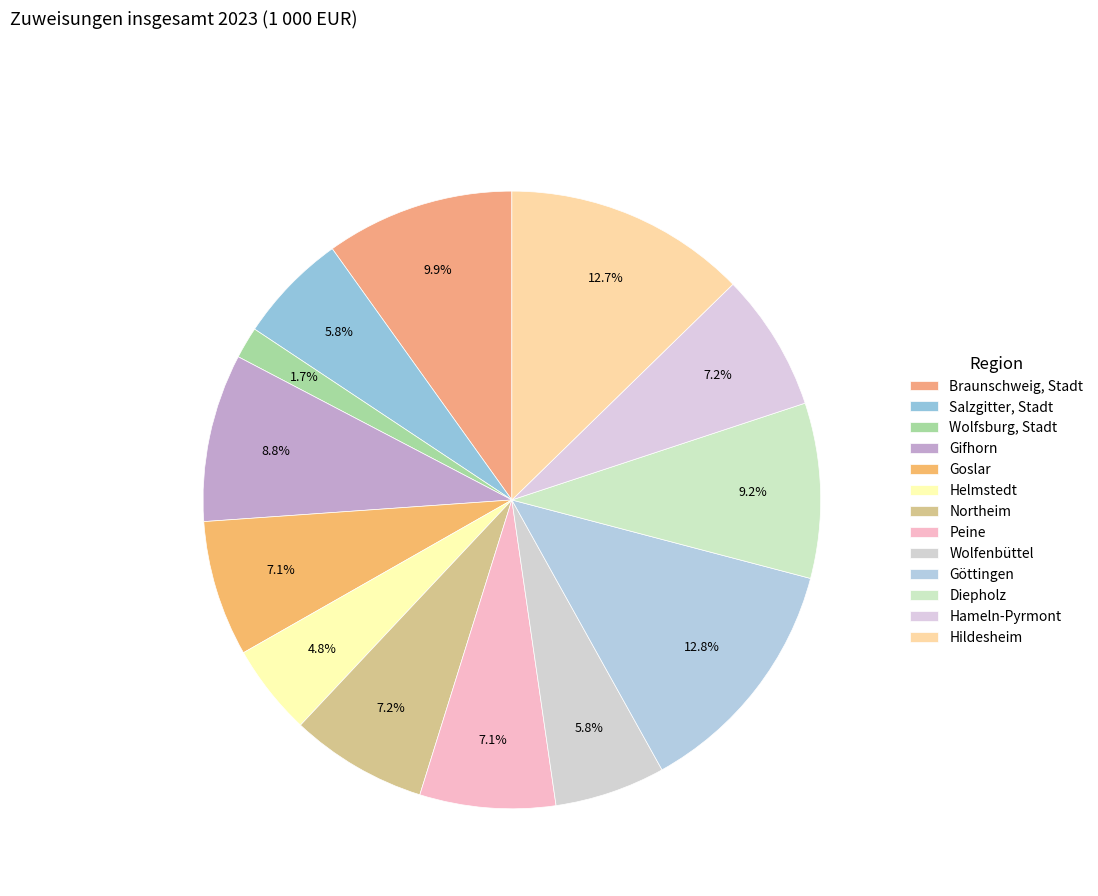

How much of the chart is everything except Wolfsburg, Stadt?

98.3%